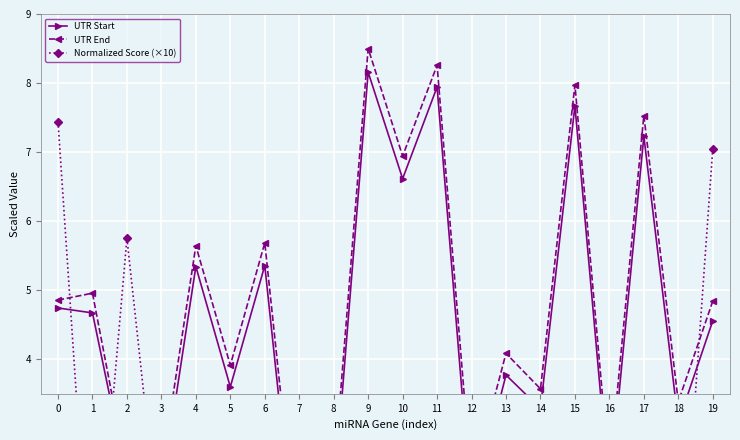

Where is the first local minimum for UTR End?

2